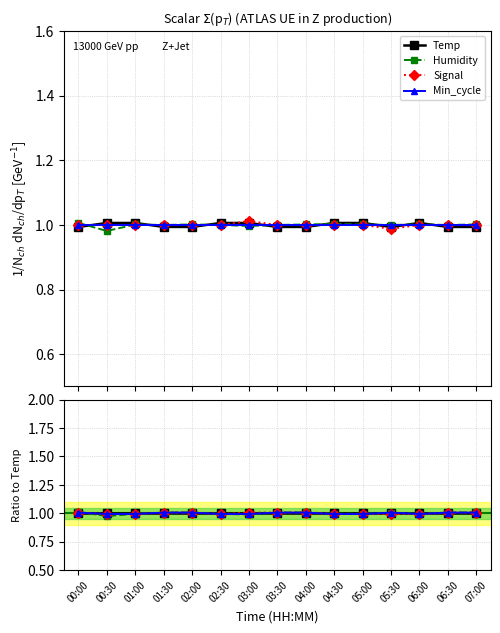

What is the value of the Min_cycle point at the 3rd from the left?

1.0